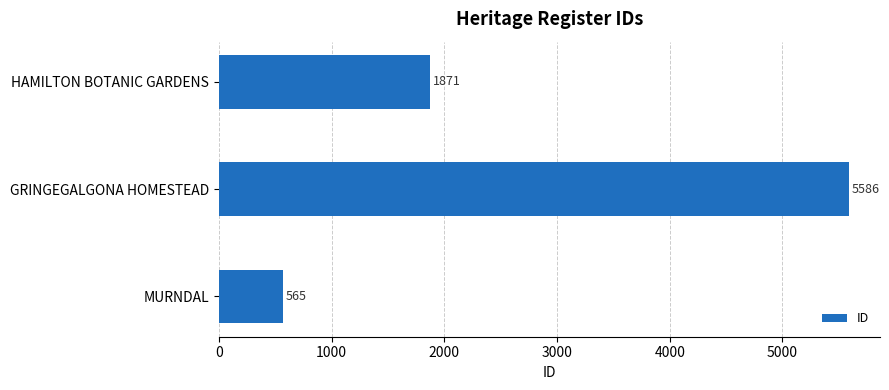

What is the ratio of the value at MURNDAL to the value at HAMILTON BOTANIC GARDENS?

0.3